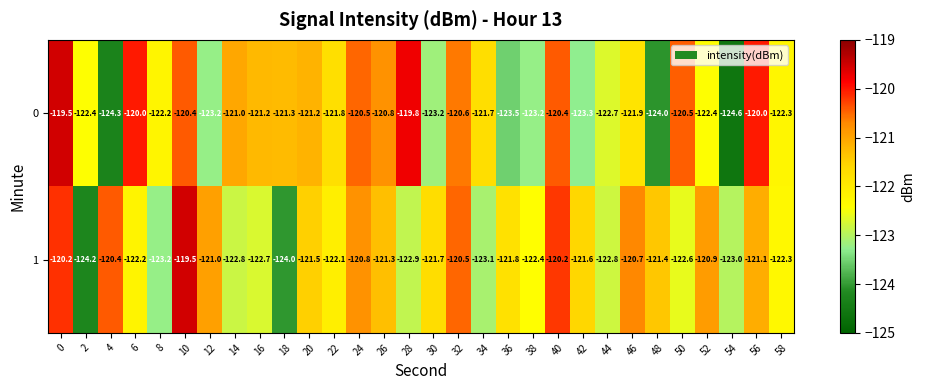

What is the maximum value shown in the chart?

-119.5